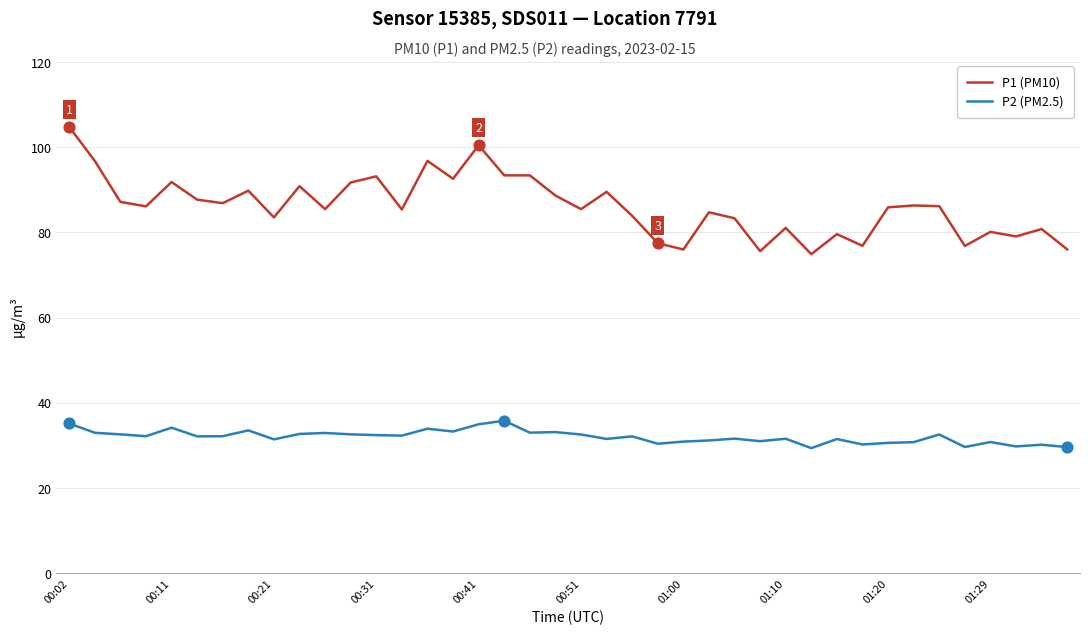

Which series has the largest total across all categories?

P1 (PM10)